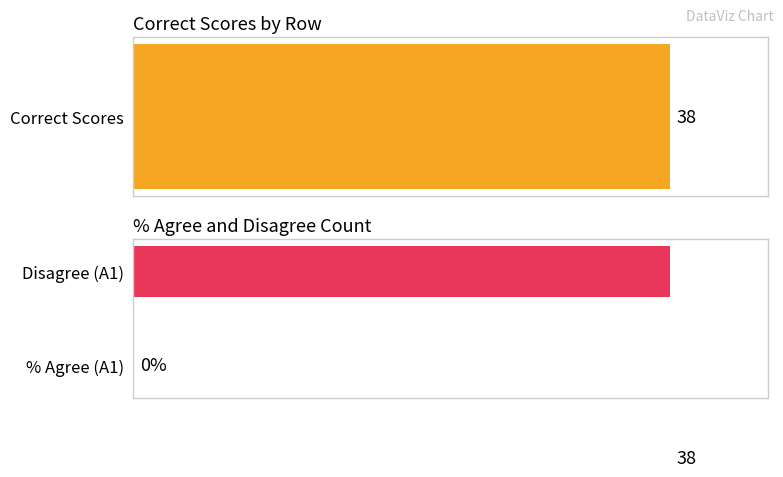

Are the bars grouped side by side (vs. stacked)?

Yes